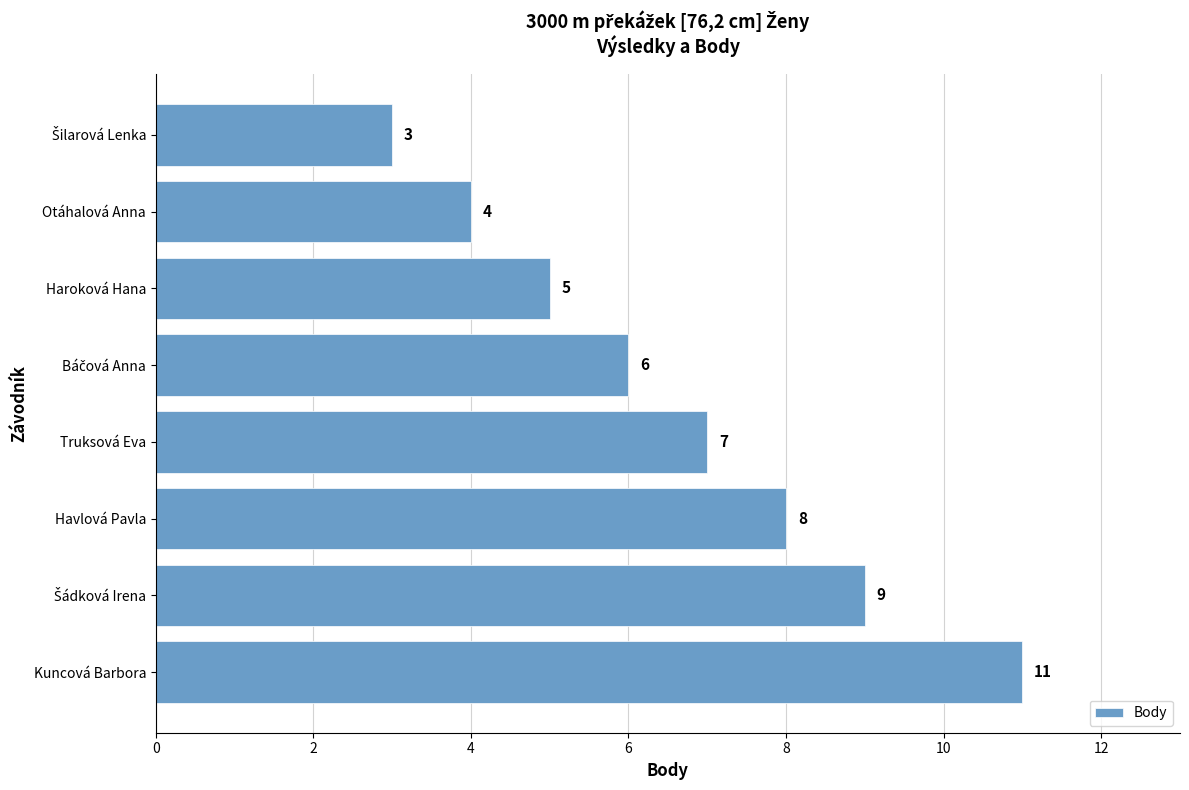

Is it true that the value at Truksová Eva is 11?

False